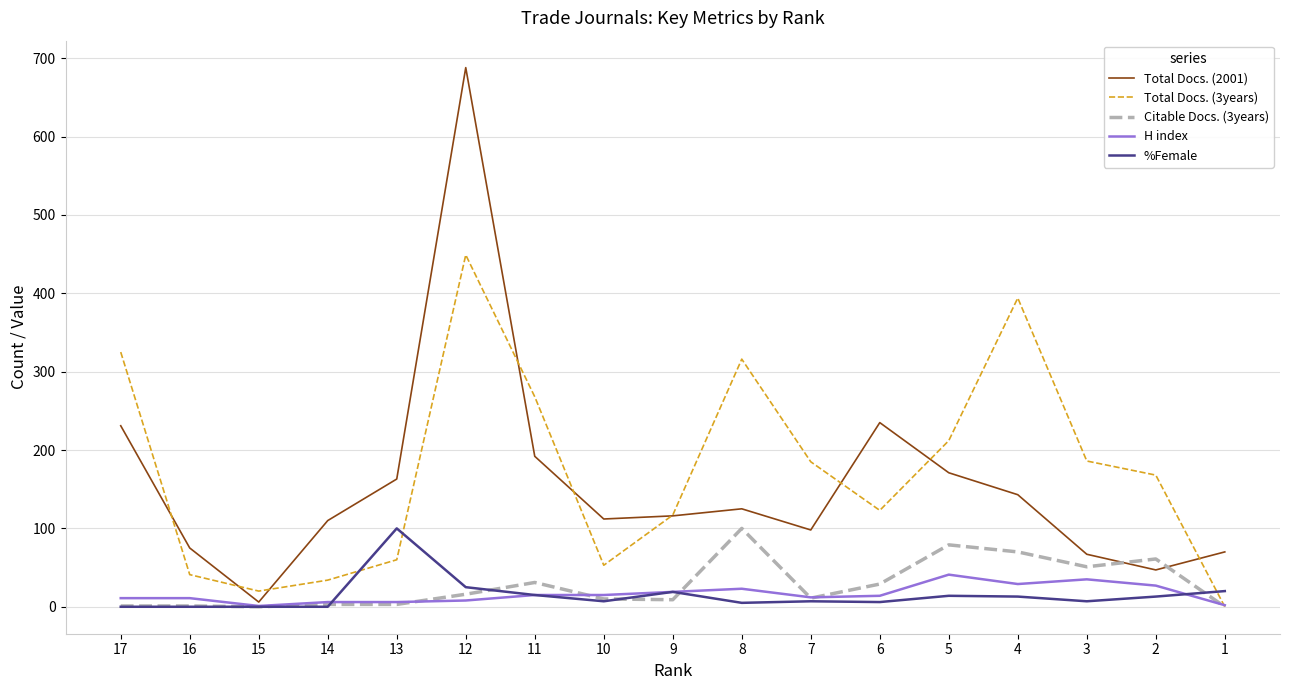

The value of %Female at 15 is 37. True or false?

False